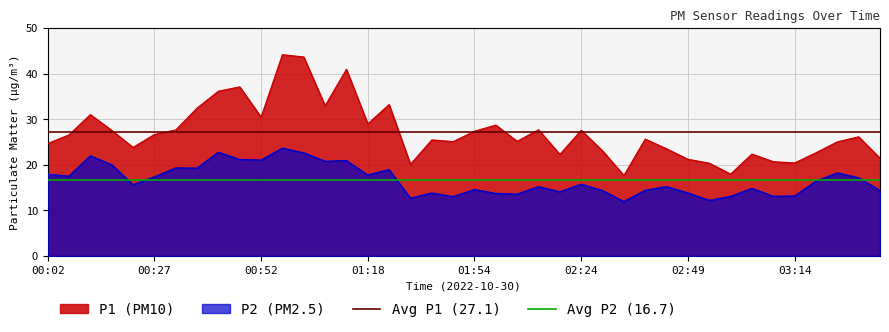

True or false: P2 (PM2.5) and P1 (PM10) cross at least once.

False